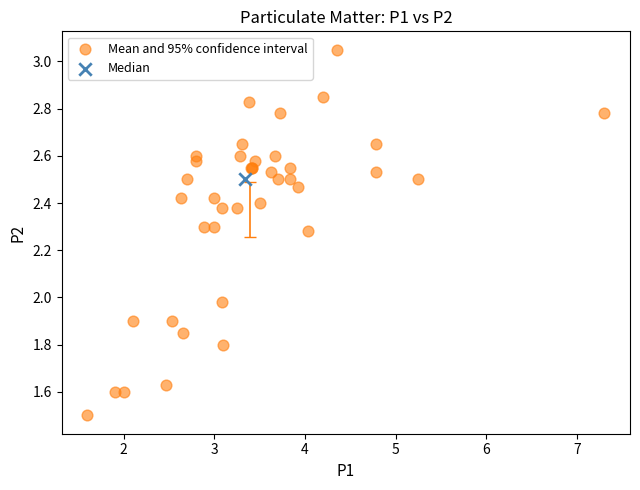

What are all the series names shown in the legend?

Mean and 95% confidence interval, Median